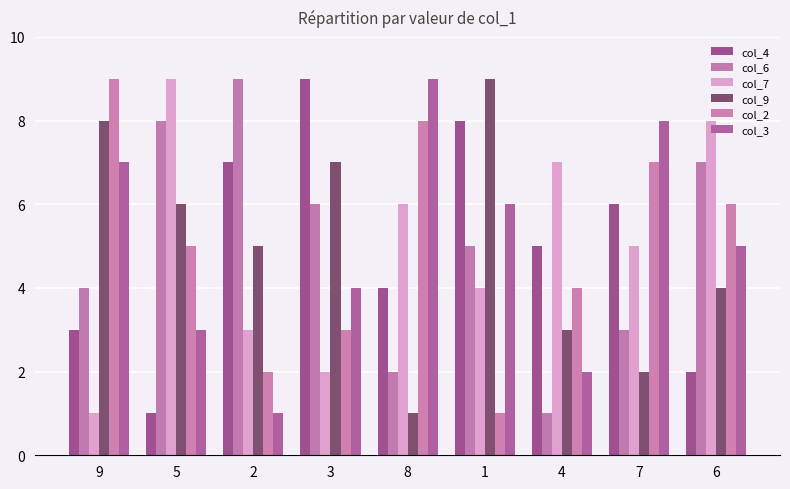

How many col_9 values are between 3 and 7?

5